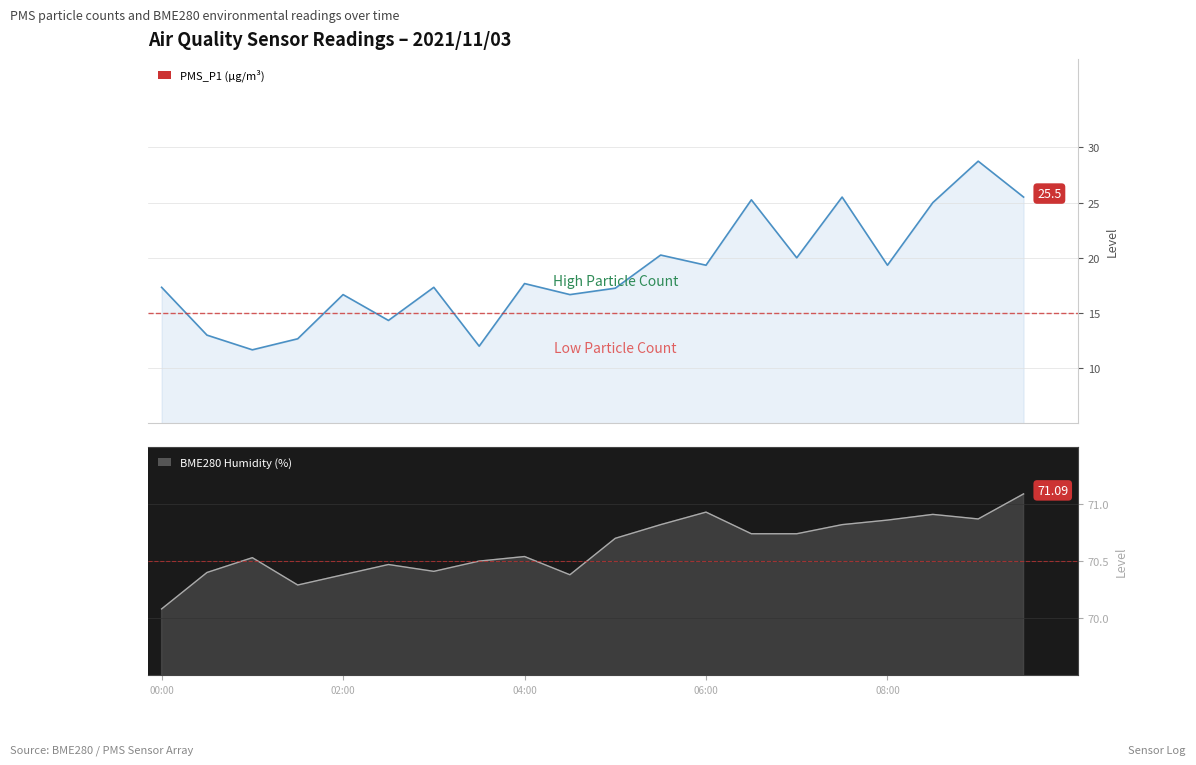

Rank the series by their maximum value, from highest to lowest.

BME280_humidity, PMS_P1